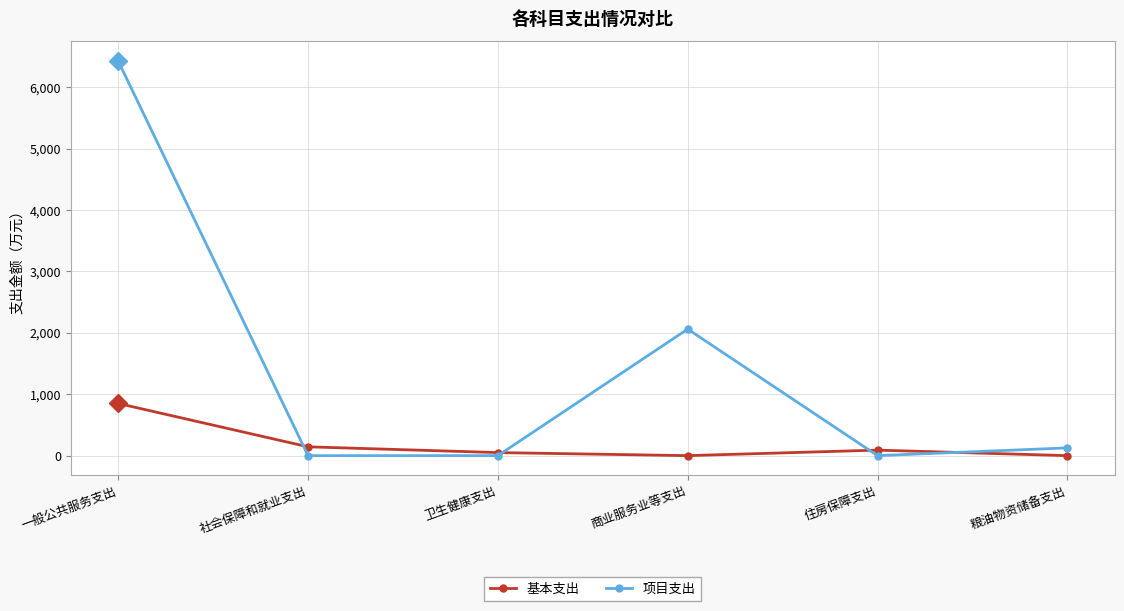

Read the 基本支出 value at 一般公共服务支出.

849.4